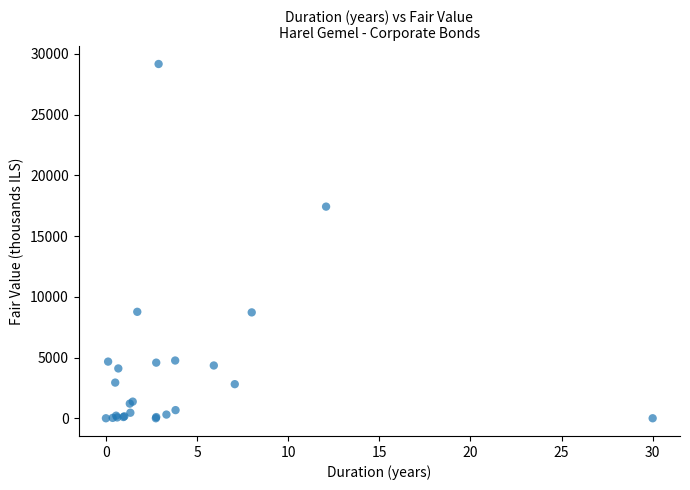

What Y value in the scatter plot is closest to 14578?

17418.4